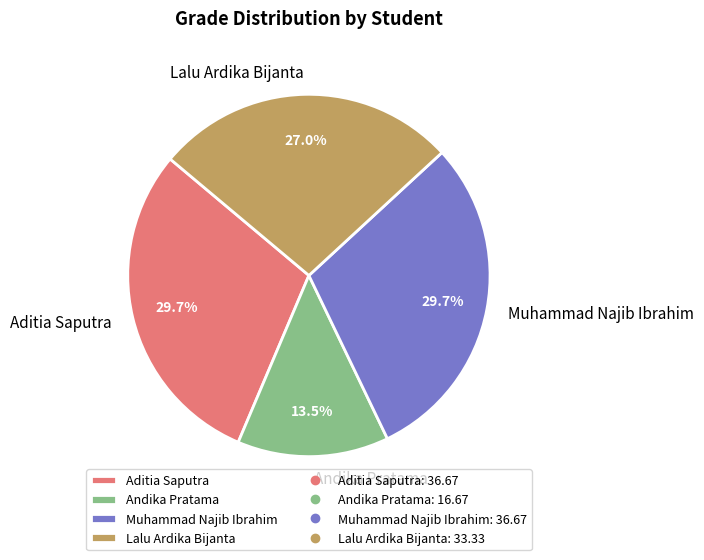

Count the number of slices in the pie.

4